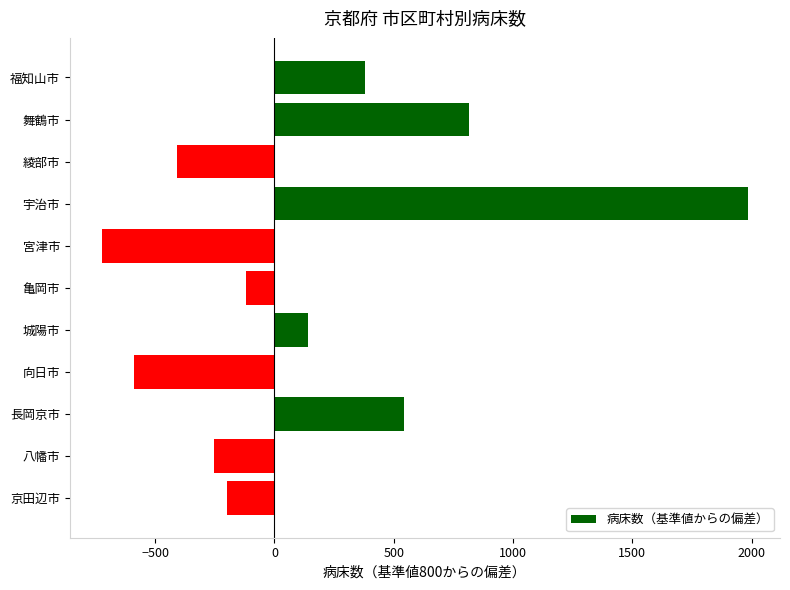

Reading bottom to top, transcribe all the data shown in this chart.

京田辺市=-201	八幡市=-252	長岡京市=543	向日市=-590	城陽市=142	亀岡市=-121	宮津市=-723	宇治市=1984	綾部市=-409	舞鶴市=815	福知山市=380